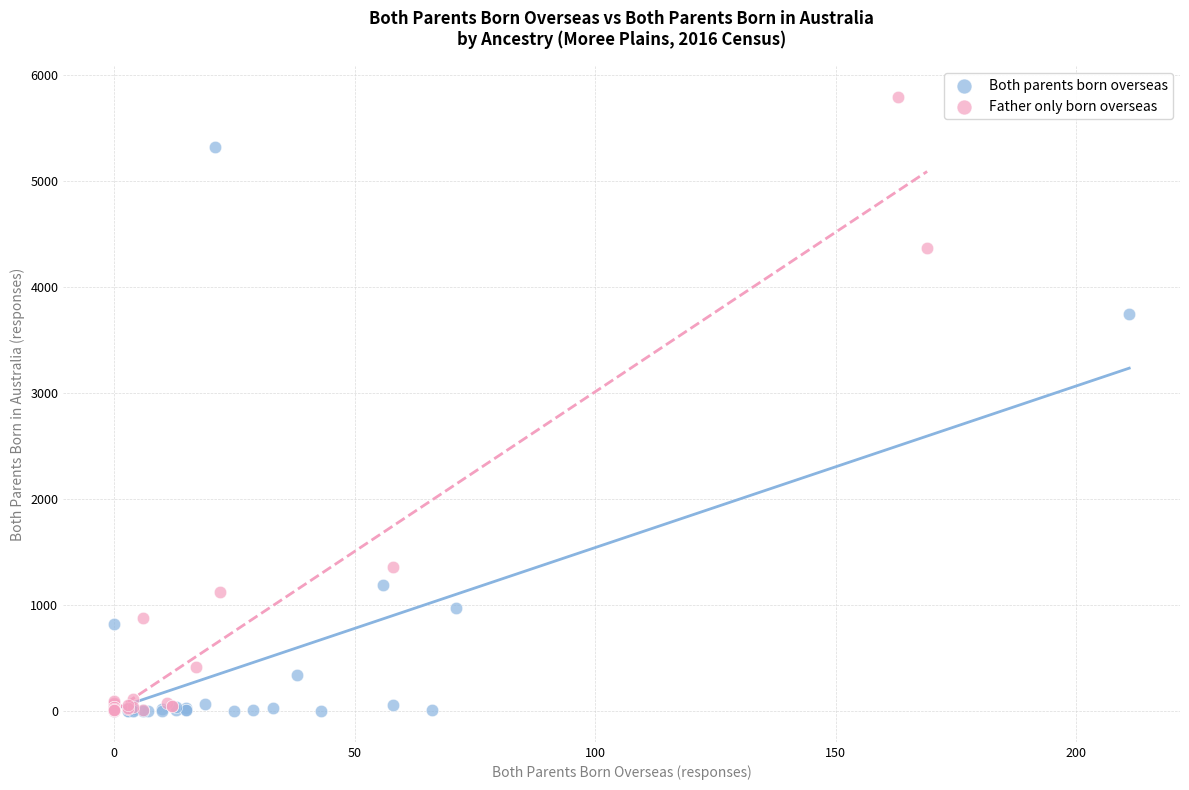

Which series has the largest Y range (max minus min)?

Father only born overseas